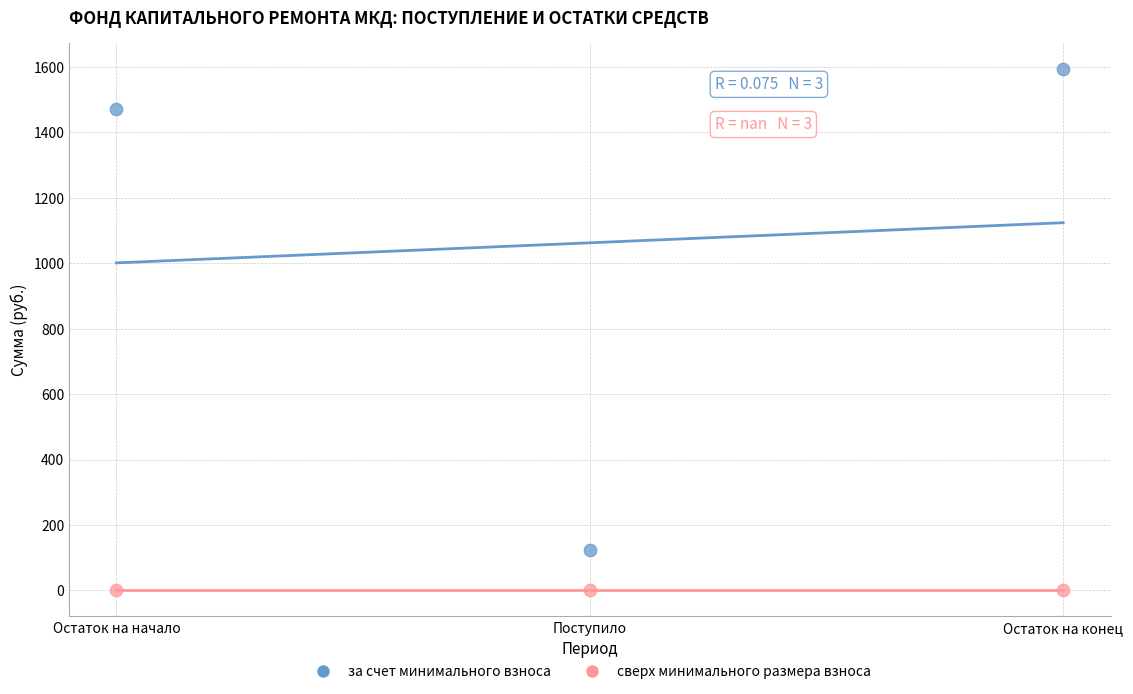

Which series contains the highest Y value?

за счет минимального взноса